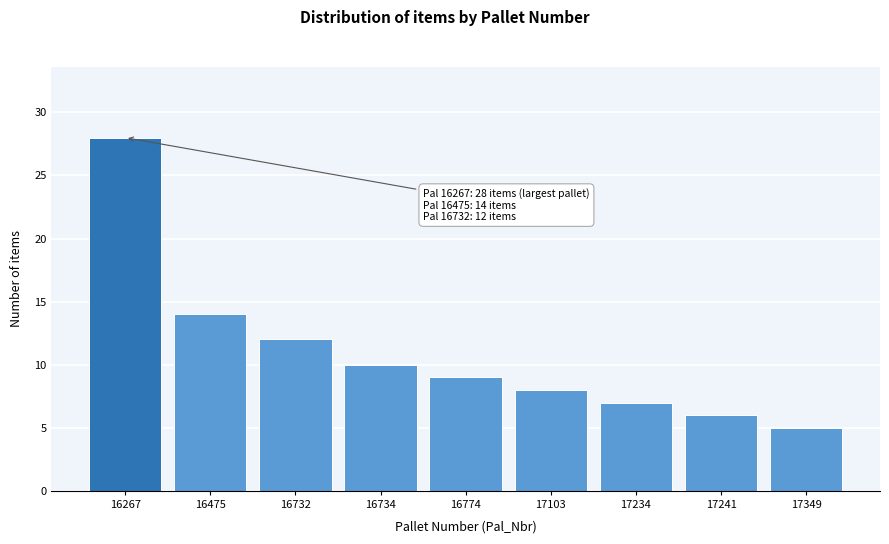

Reading left to right, transcribe all the data shown in this chart.

28	14	12	10	9	8	7	6	5